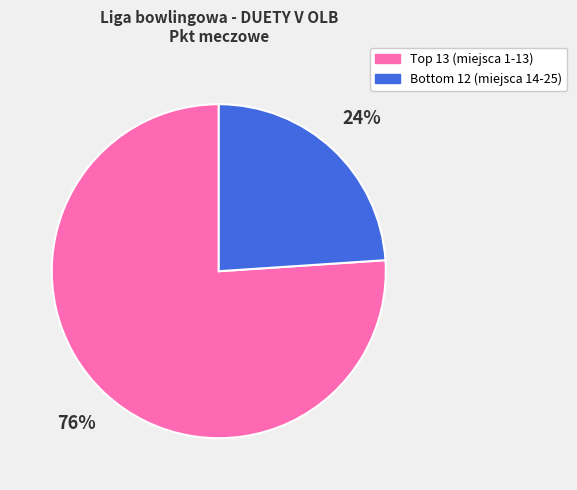

To the nearest percent, what is the average slice percentage?

50%